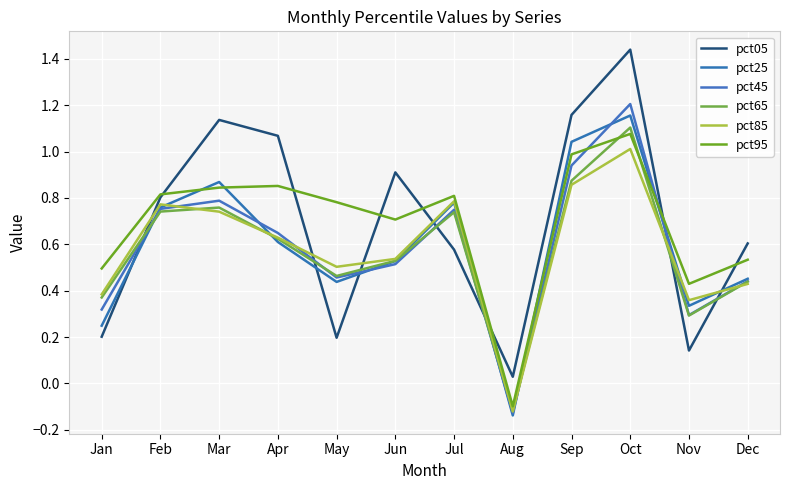

What is the difference between the highest and lowest values at Feb?

0.1